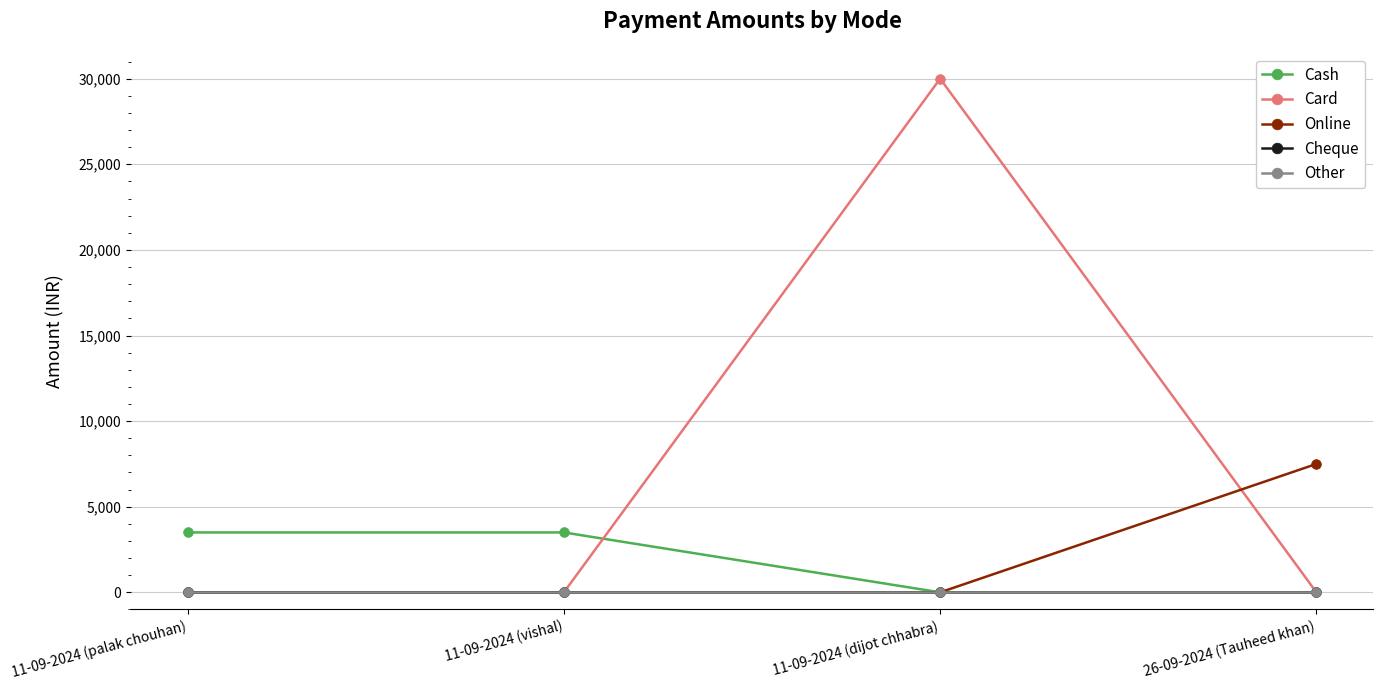

True or false: Cheque has more than 1 interior local peaks.

False